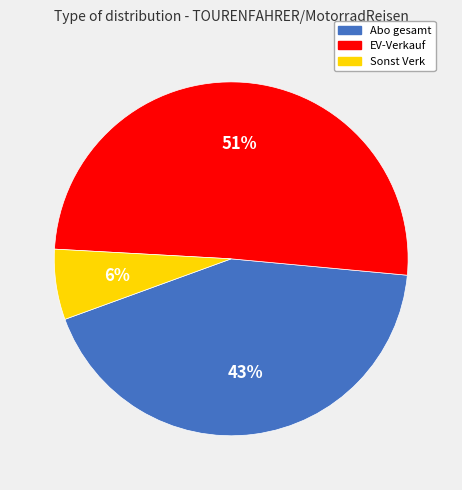

Do EV-Verkauf and Abo gesamt together represent more than half of the pie?

Yes